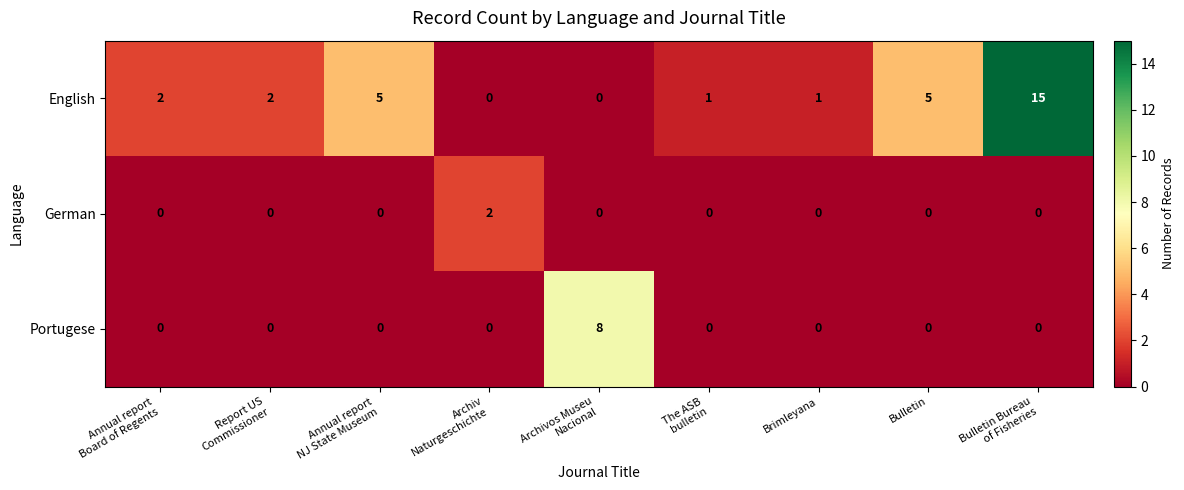

How many values in the English series are below 2?

4